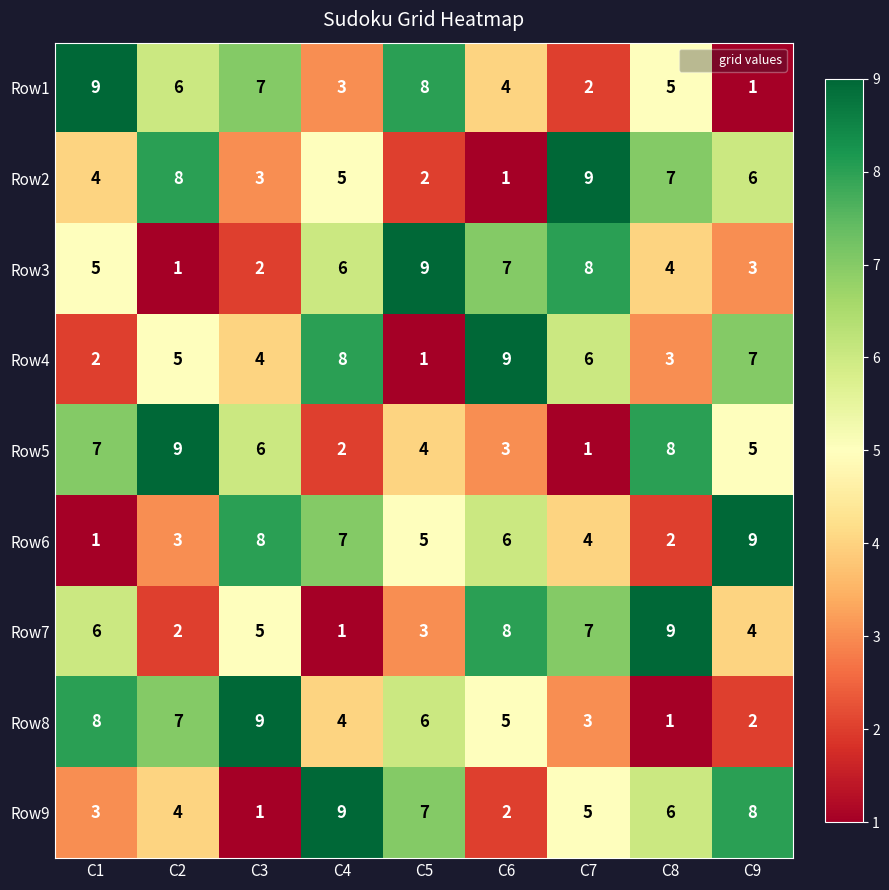

Read the Row5 value at C1.

7